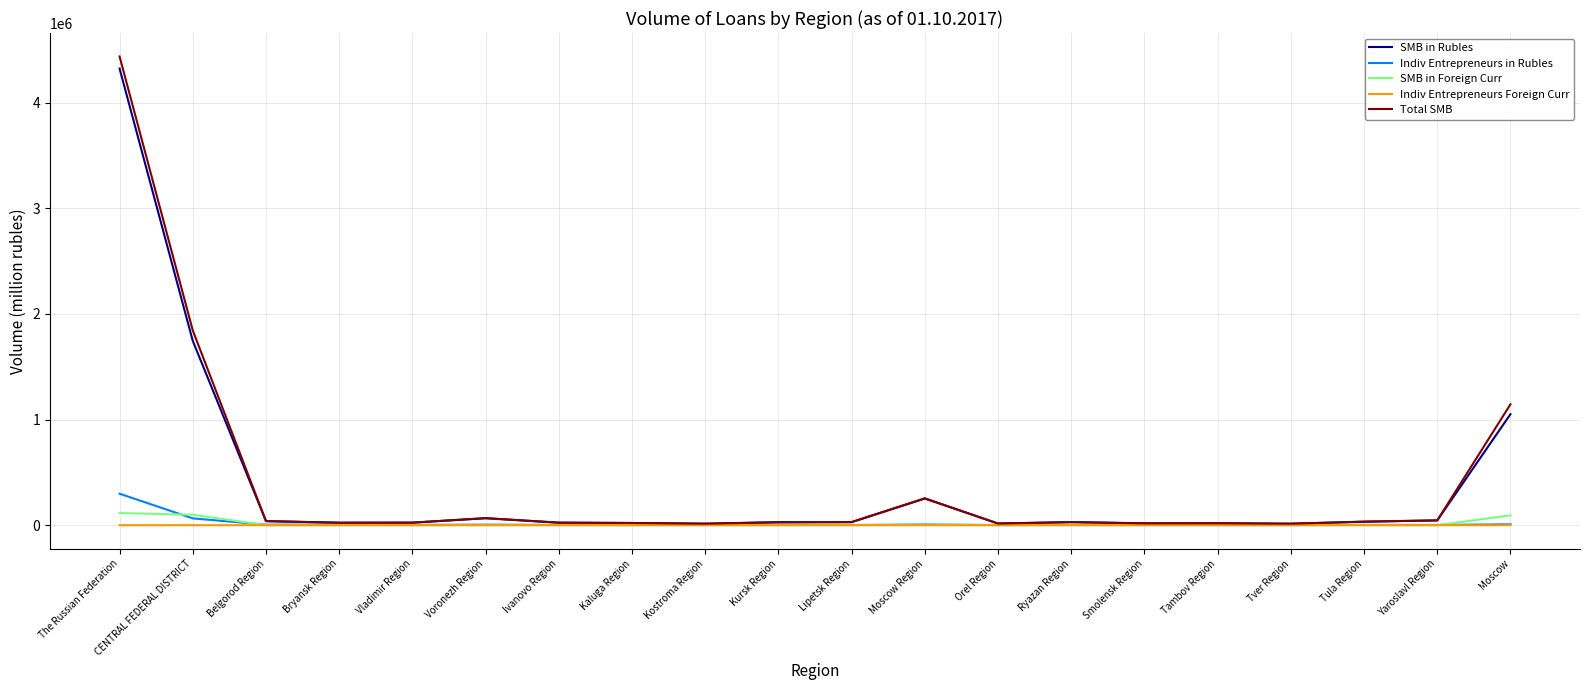

What is the sum of the SMB in Rubles values at Kaluga Region and Lipetsk Region?

50006